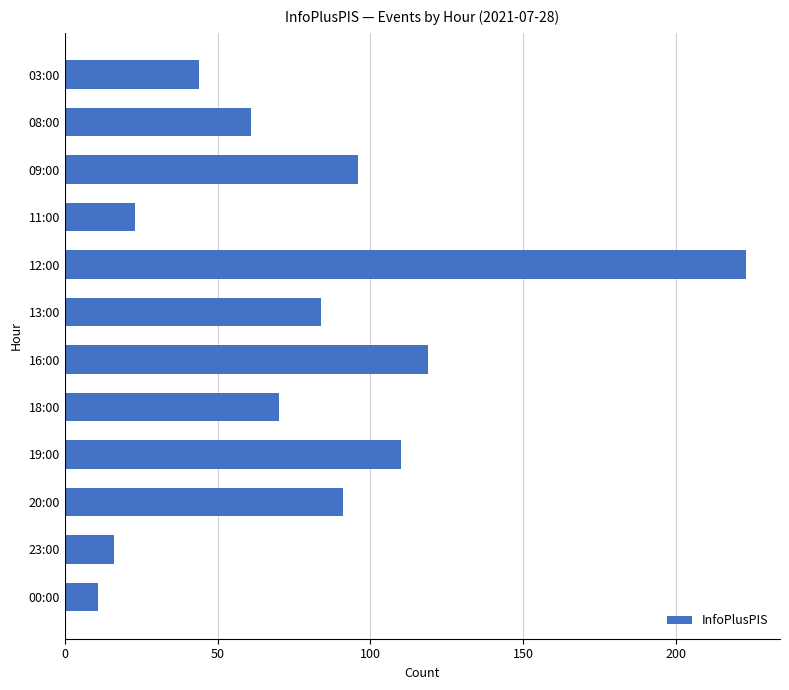

What is the minimum value shown in the chart?

11